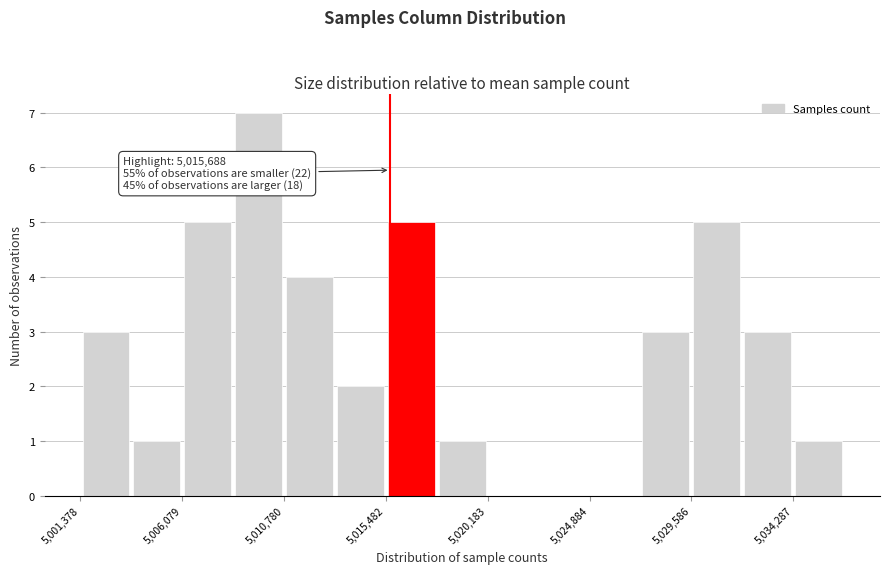

Which range on the x-axis has the tallest bar?

5008500 to 5011000